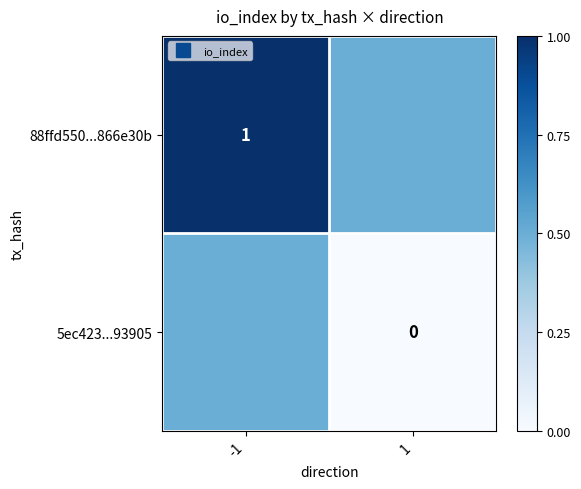

At which category is the sum across all series the highest?

-1